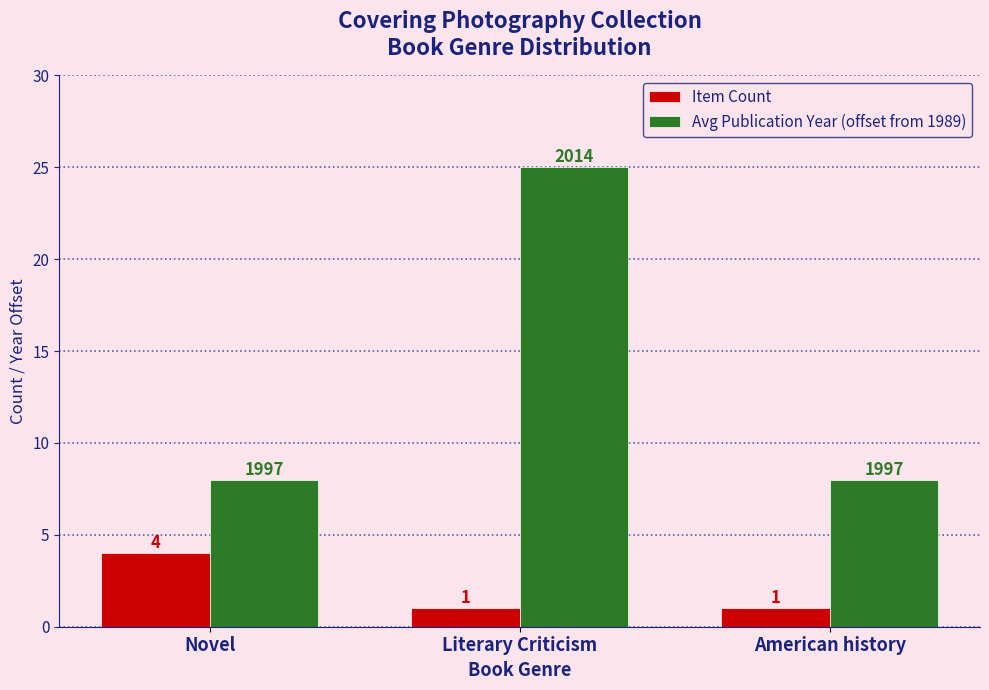

Reading left to right, transcribe all the data shown in this chart.

Item Count: 4	1	1
Avg Publication Year (offset from 1989): 8	25	8